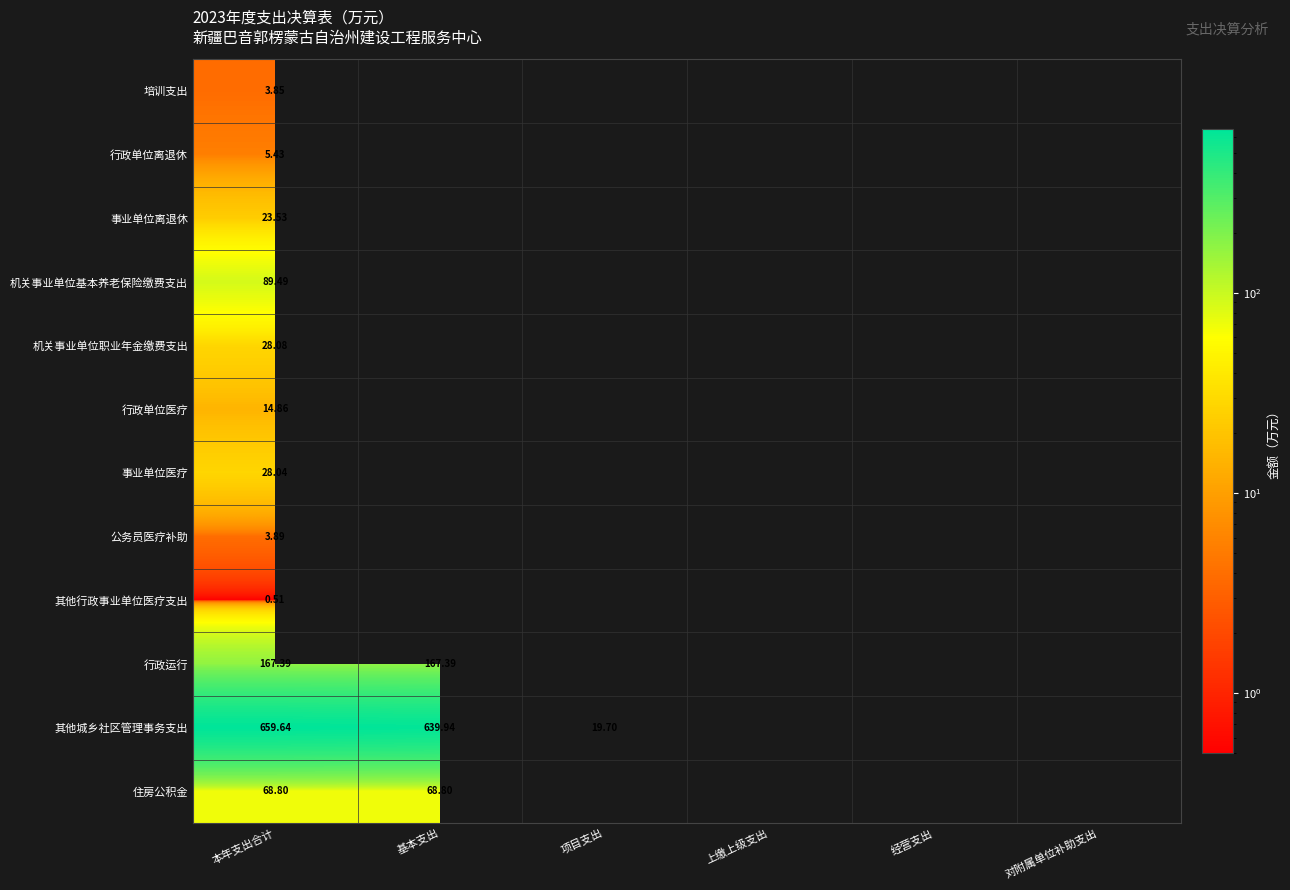

At 本年支出合计, list the series in order from largest to smallest.

其他城乡社区管理事务支出, 行政运行, 机关事业单位基本养老保险缴费支出, 住房公积金, 机关事业单位职业年金缴费支出, 事业单位医疗, 事业单位离退休, 行政单位医疗, 行政单位离退休, 公务员医疗补助, 培训支出, 其他行政事业单位医疗支出